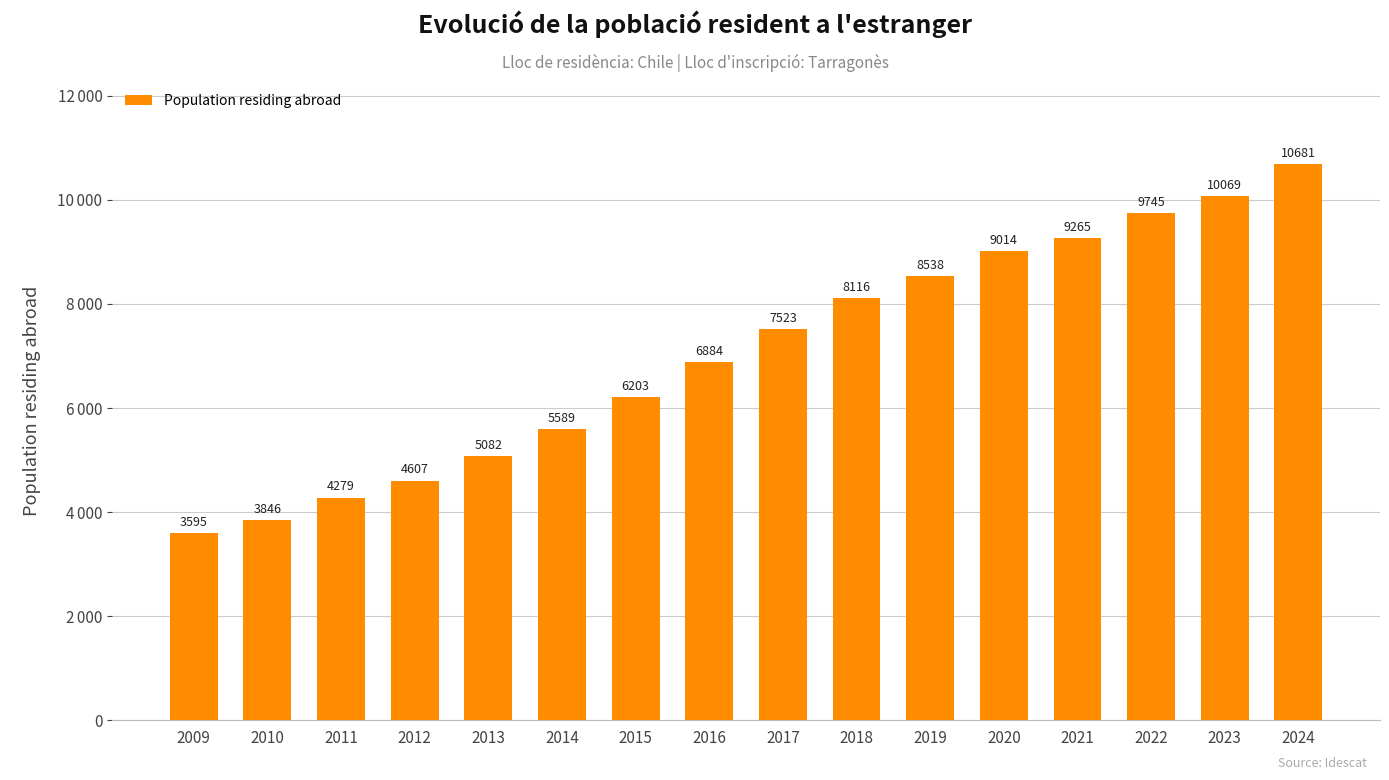

What value does the data have at 2018, to the nearest 100?

8100